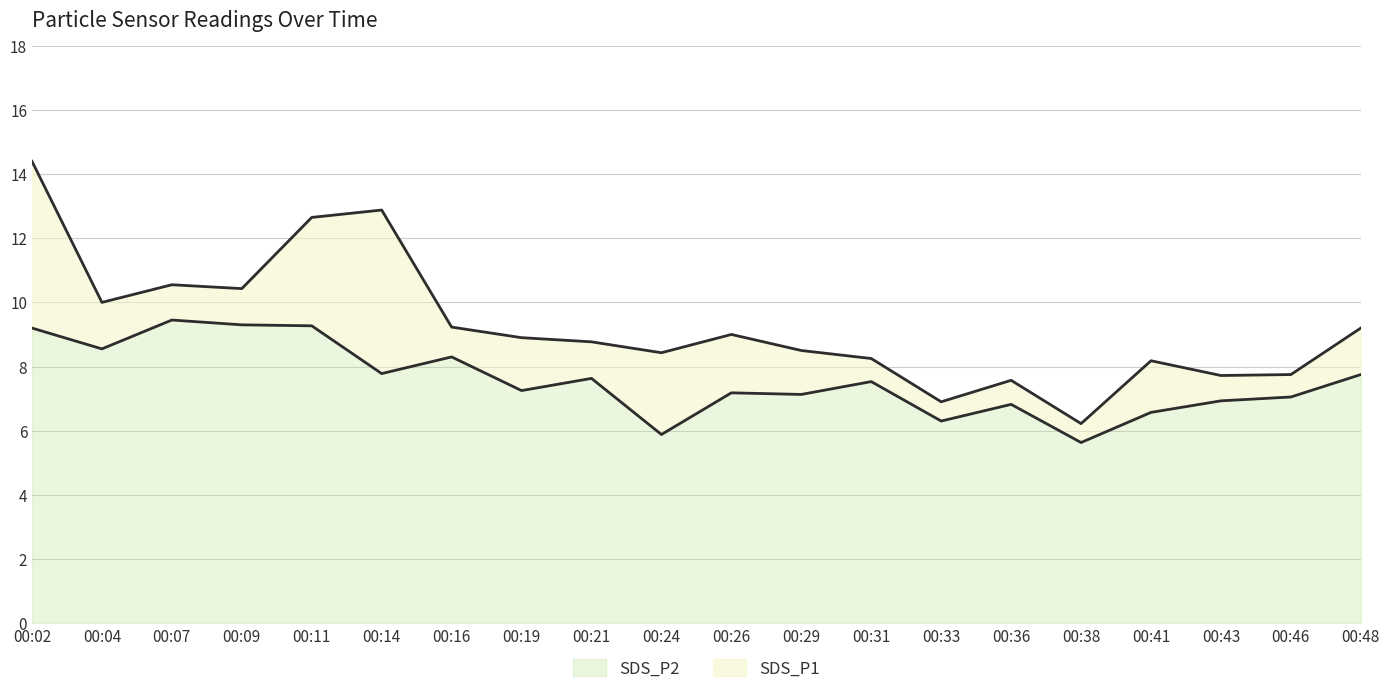

What is the difference between the maximum and minimum values in the SDS_P2 series?

3.8